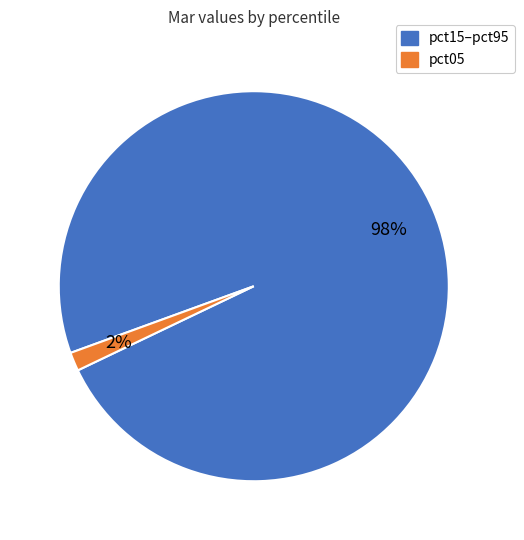

Does any single category account for the majority?

Yes